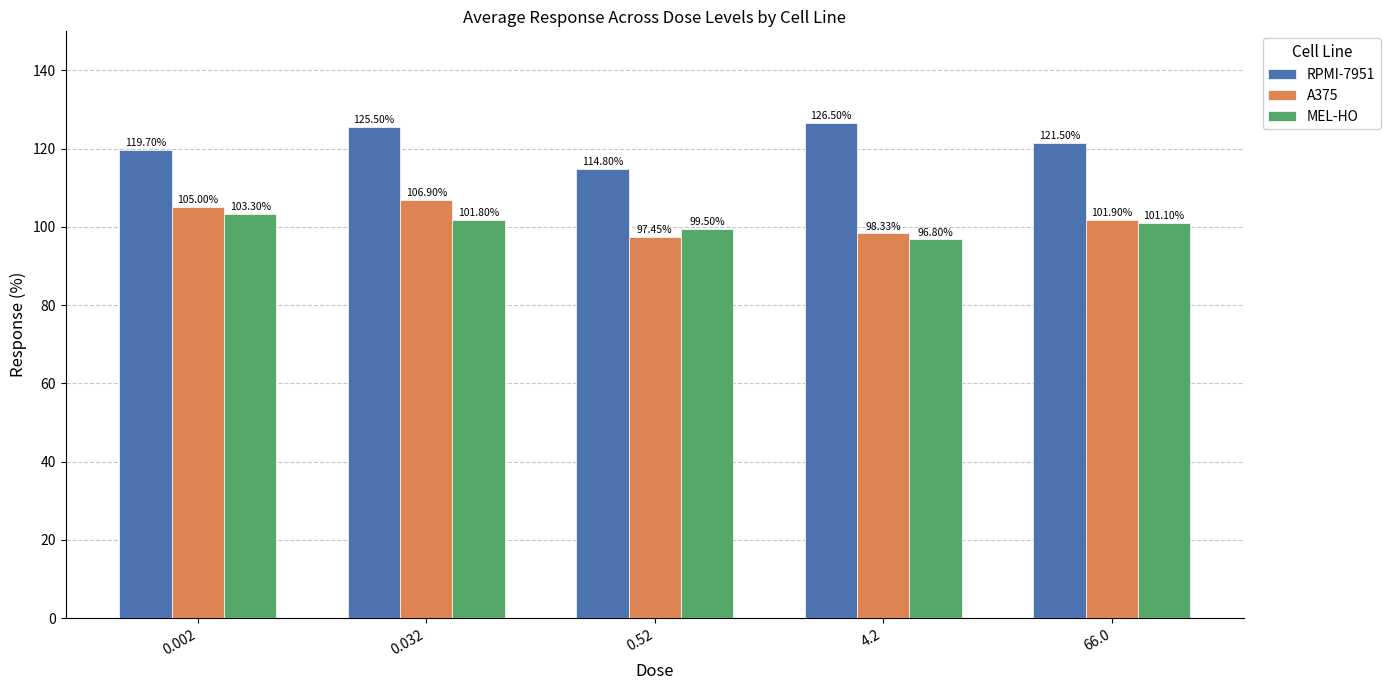

Between 0.002 and 0.52, which series saw the biggest shift?

A375